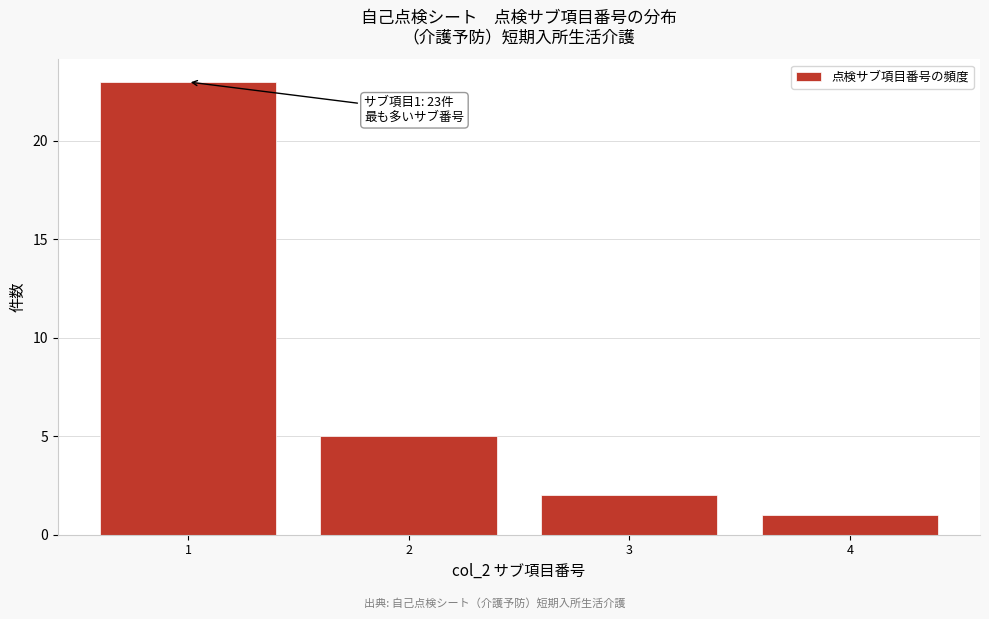

Reading left to right, extract all data points from this chart.

23	5	2	1